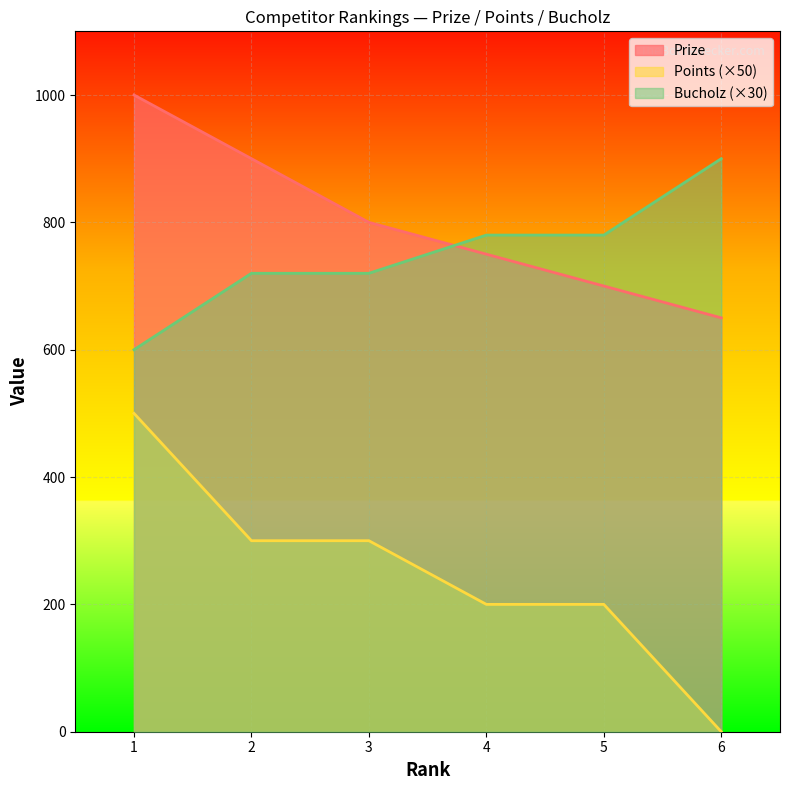

What is the sum of the Bucholz values at 1 and 5?

1380